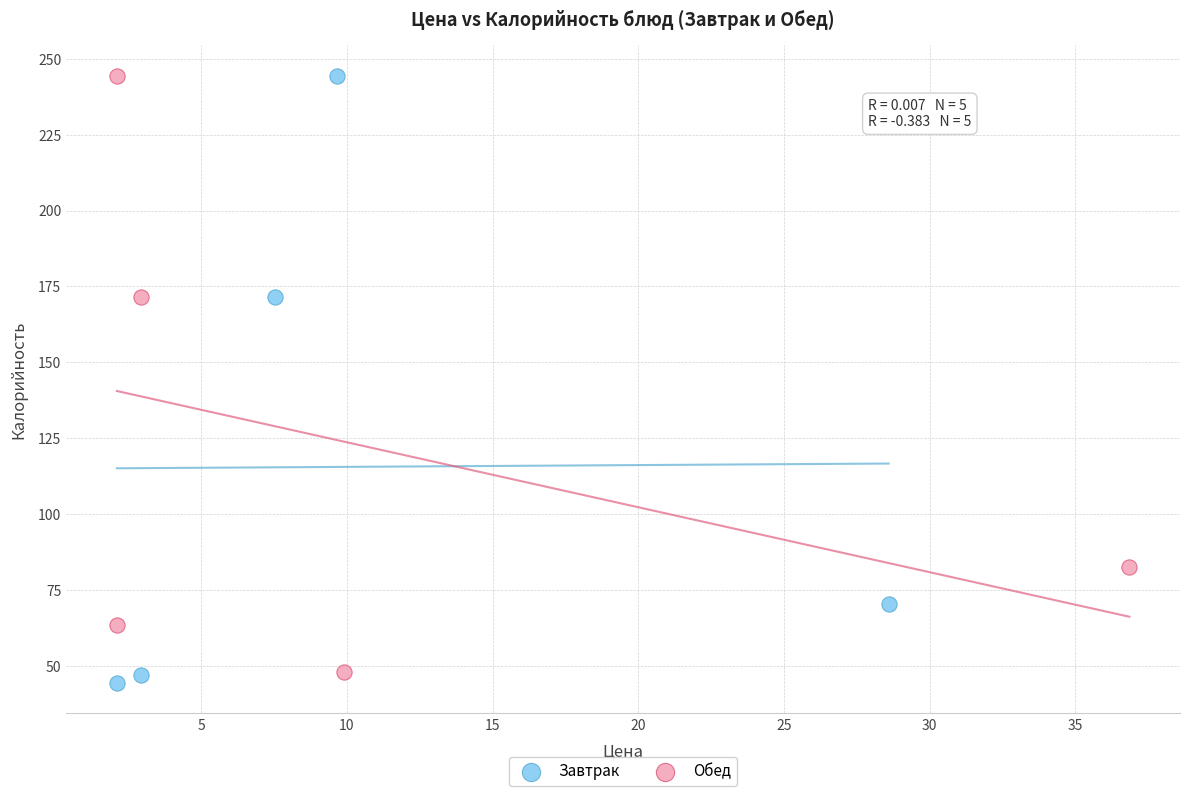

What are all the series names shown in the legend?

Завтрак, Обед